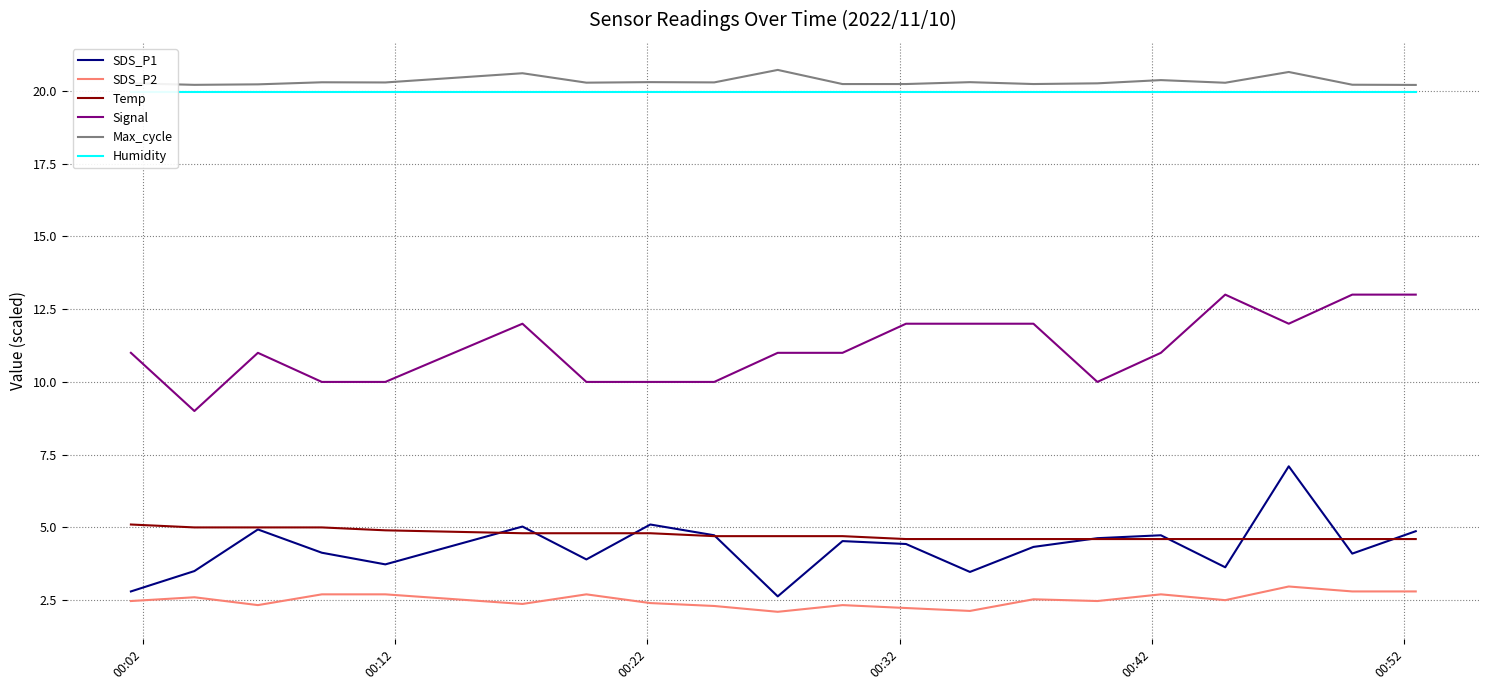

True or false: SDS_P1 and Signal cross at least once.

False